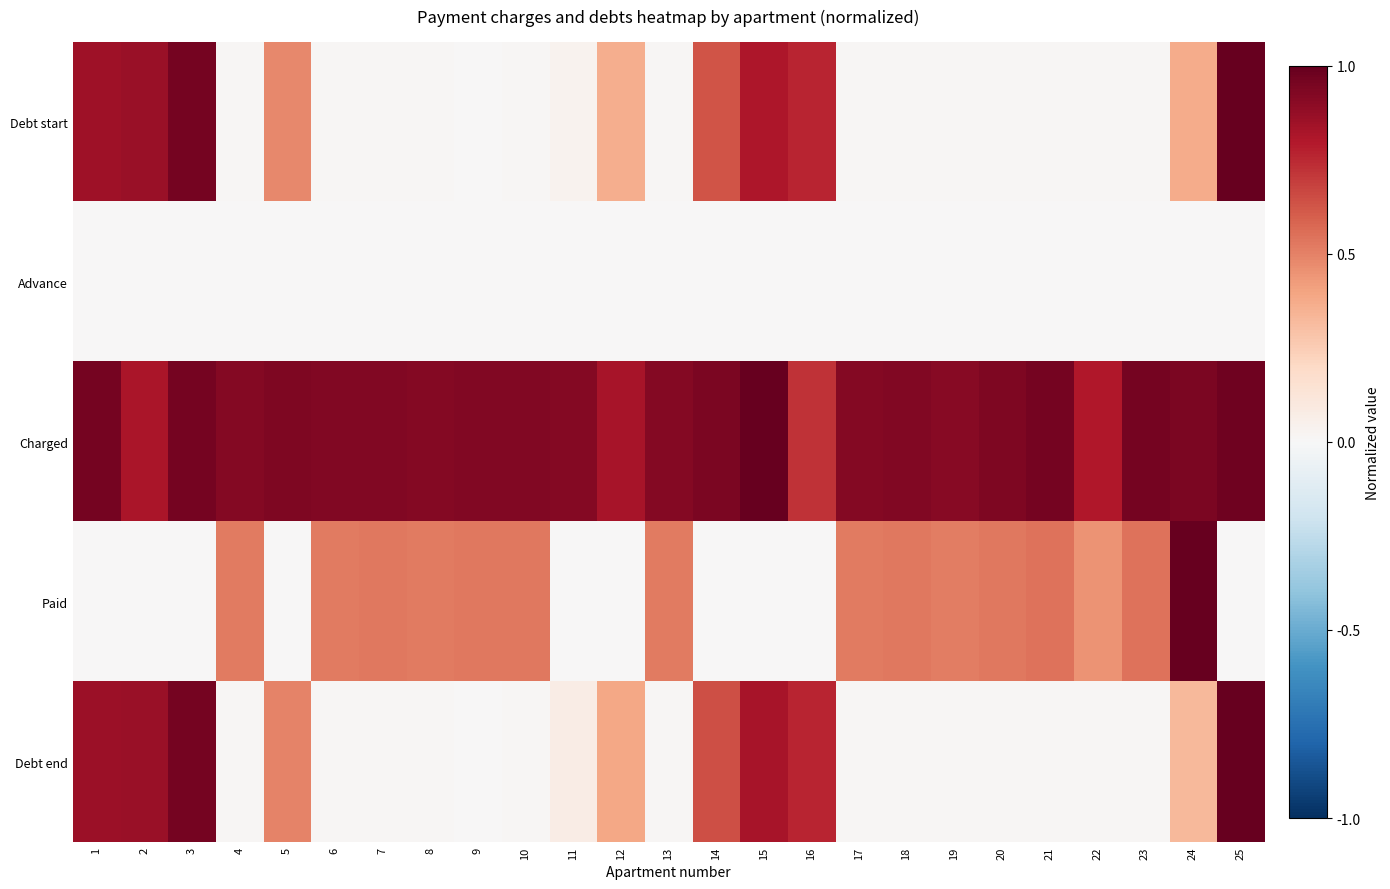

Which series has the largest total across all categories?

Charged